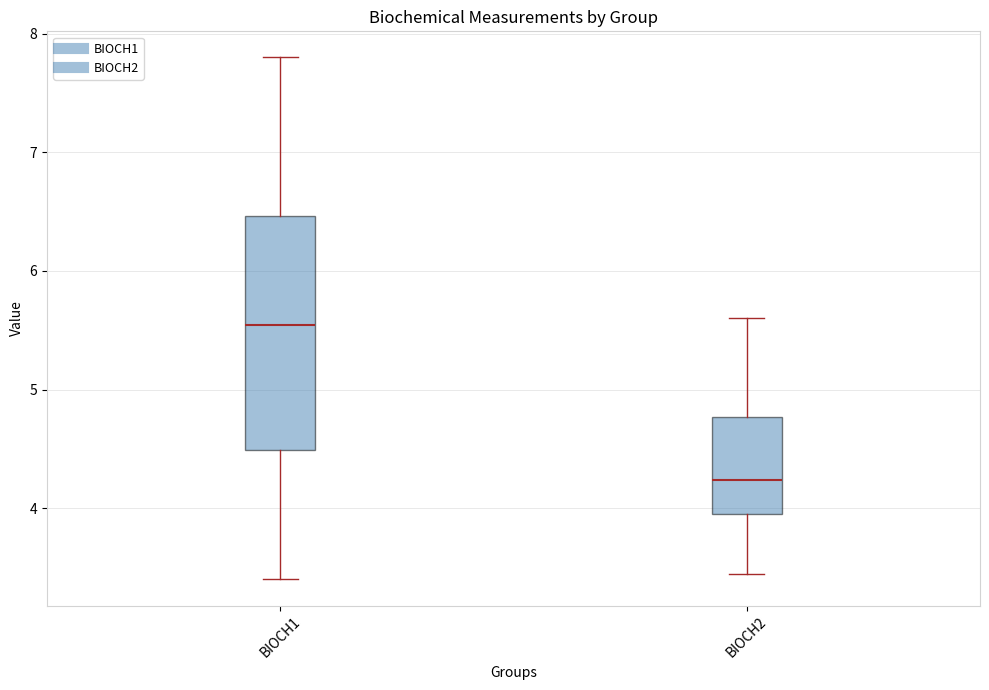

Reading left to right, transcribe this box plot: for each box, give where its median line is, the range the box spans, and where its two whiskers end, as read against the y-axis. The values are not printed on the chart, so give them approximately, as read against the axis.

BIOCH1: median 5.5, box 4.5 to 6.5, whiskers 3.4 to 7.8
BIOCH2: median 4.2, box 3.9 to 4.8, whiskers 3.5 to 5.6